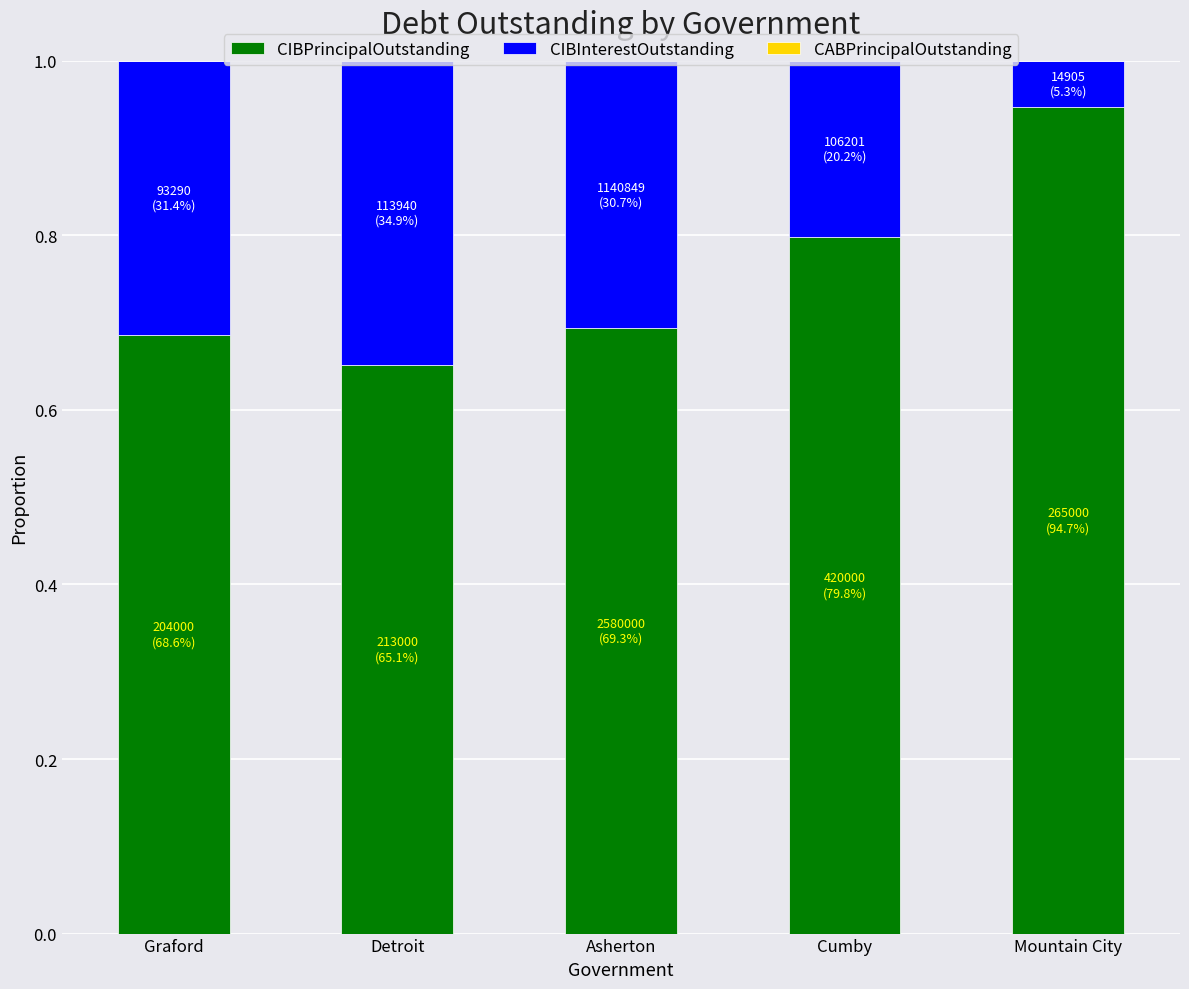

What is the sum of the CIBPrincipalOutstanding values at Mountain City and Asherton?

1.6